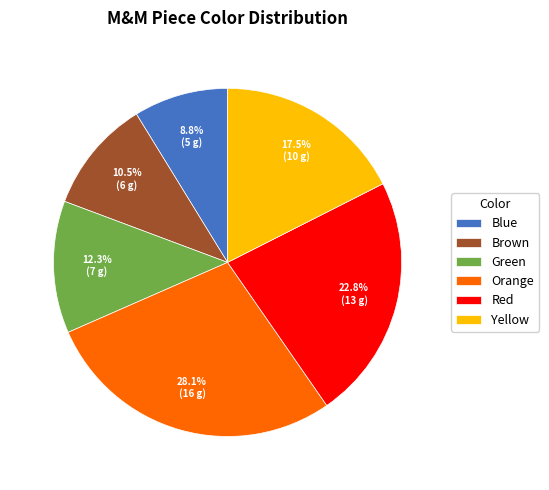

Between Orange and Yellow, which is larger?

Orange